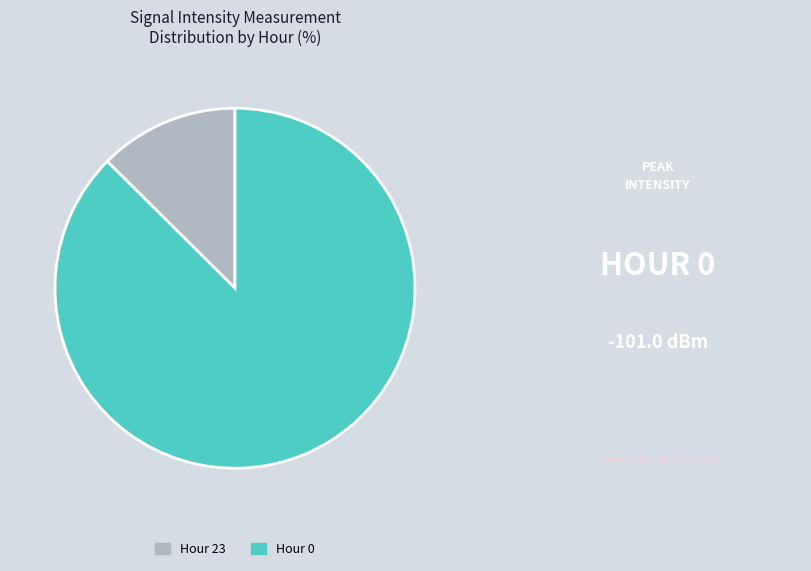

Is there a majority slice in this chart?

Yes